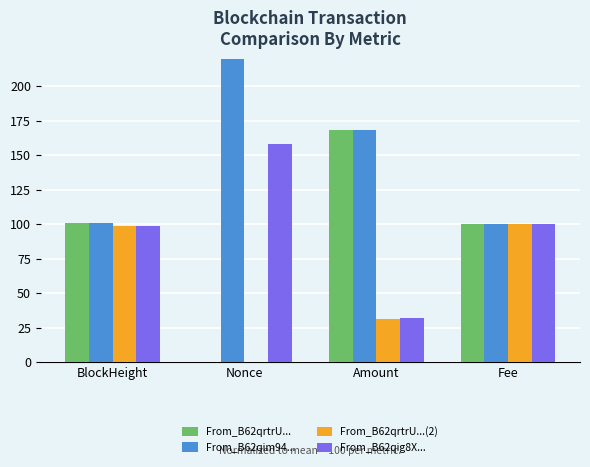

What are all the series names shown in the legend?

From_B62qrtrU..., From_B62qim94..., From_B62qrtrU...(2), From_B62qig8X...